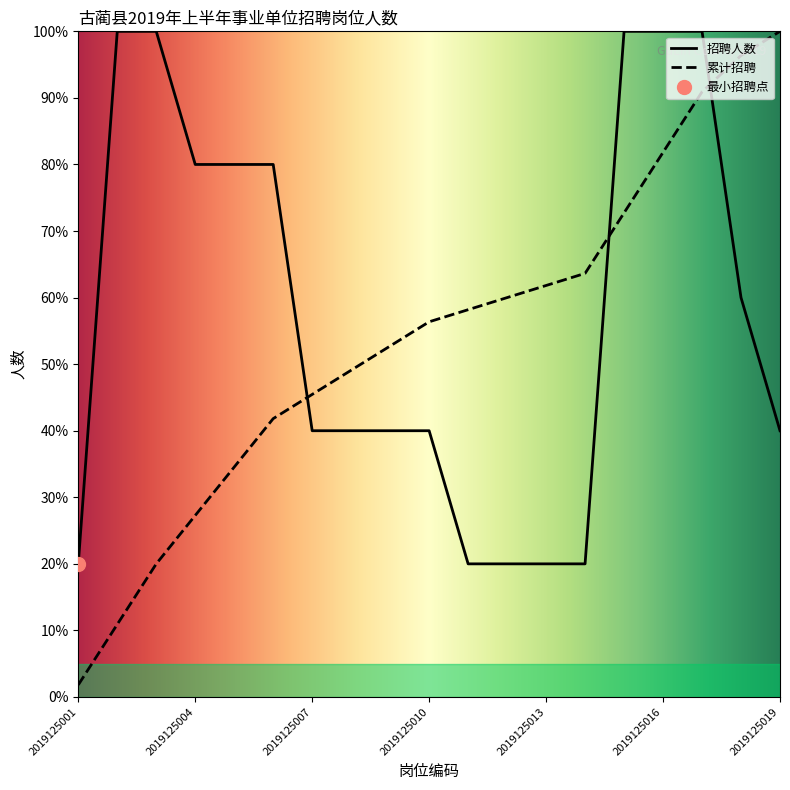

At 2019125001, list the series in order from largest to smallest.

招聘人数, 累计招聘